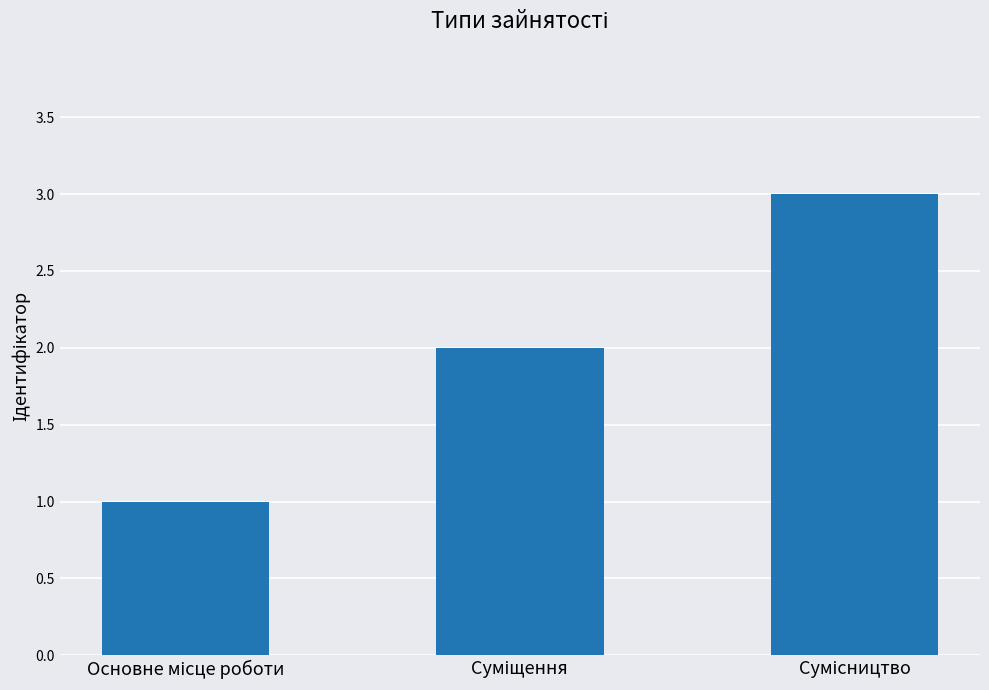

What is the maximum value shown in the chart?

3